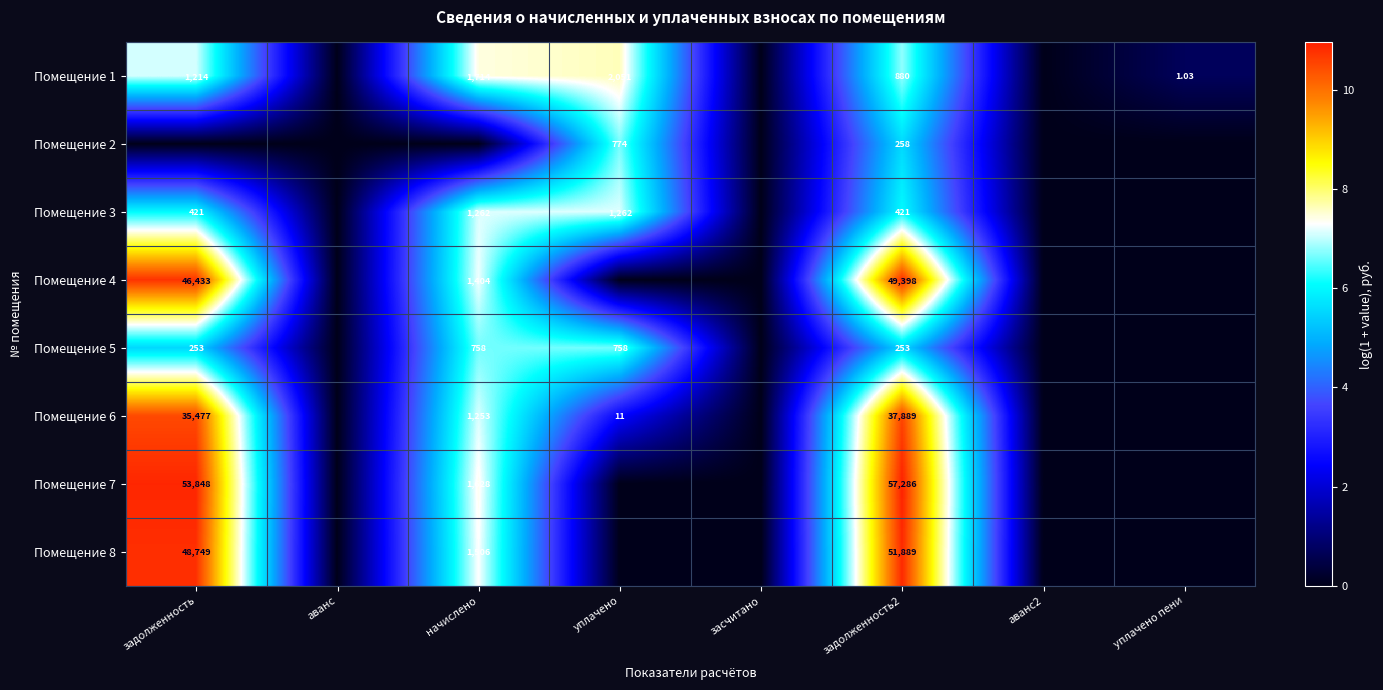

Is the value of Помещение 4 at начислено greater than the value of Помещение 8 at начислено?

No